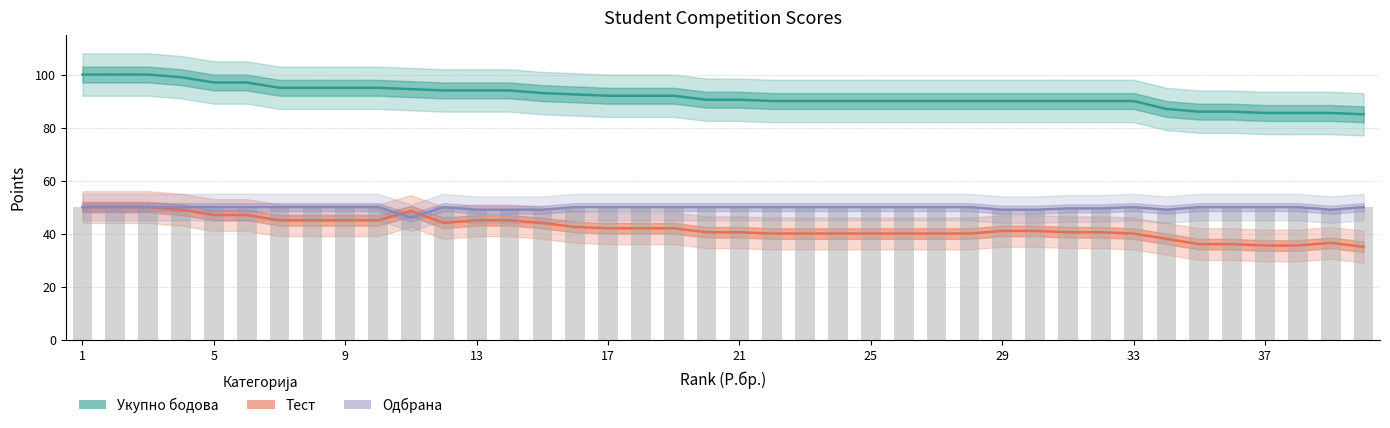

At how many categories does at least one series exceed 96?

6